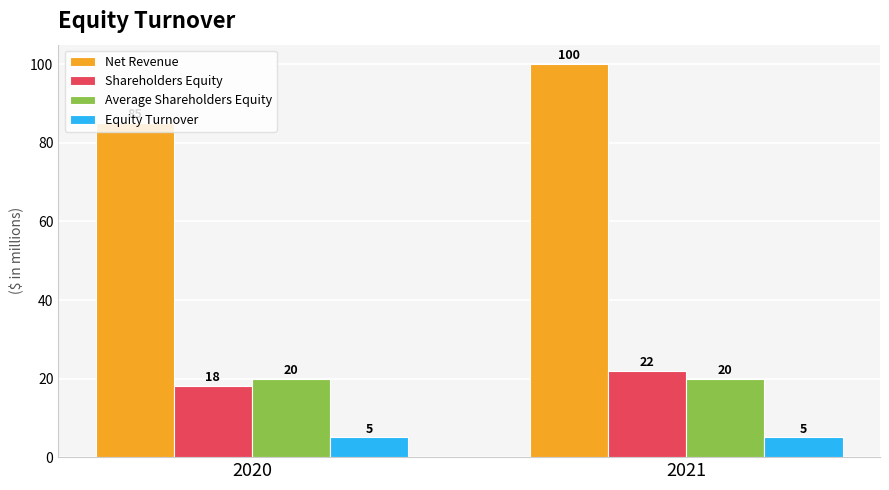

Is the value of Shareholders Equity at 2020 greater than the value of Average Shareholders Equity at 2021?

No